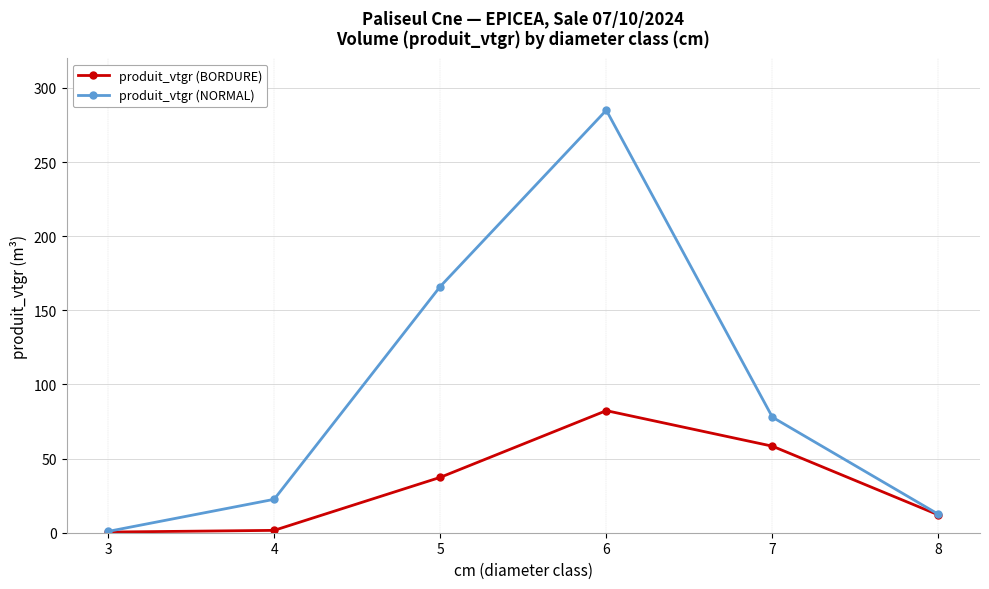

Rank the series by their maximum value, from lowest to highest.

produit_vtgr (BORDURE), produit_vtgr (NORMAL)